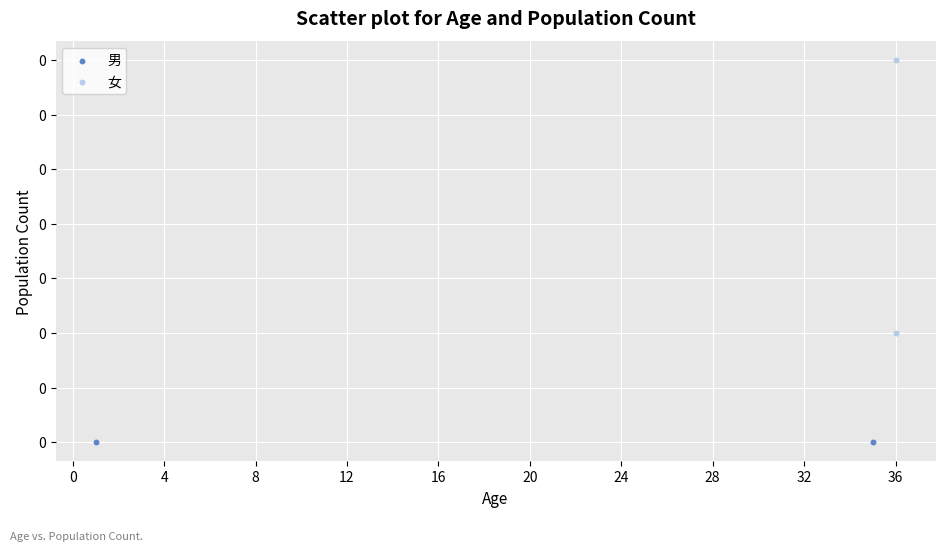

What are all the series names shown in the legend?

男, 女